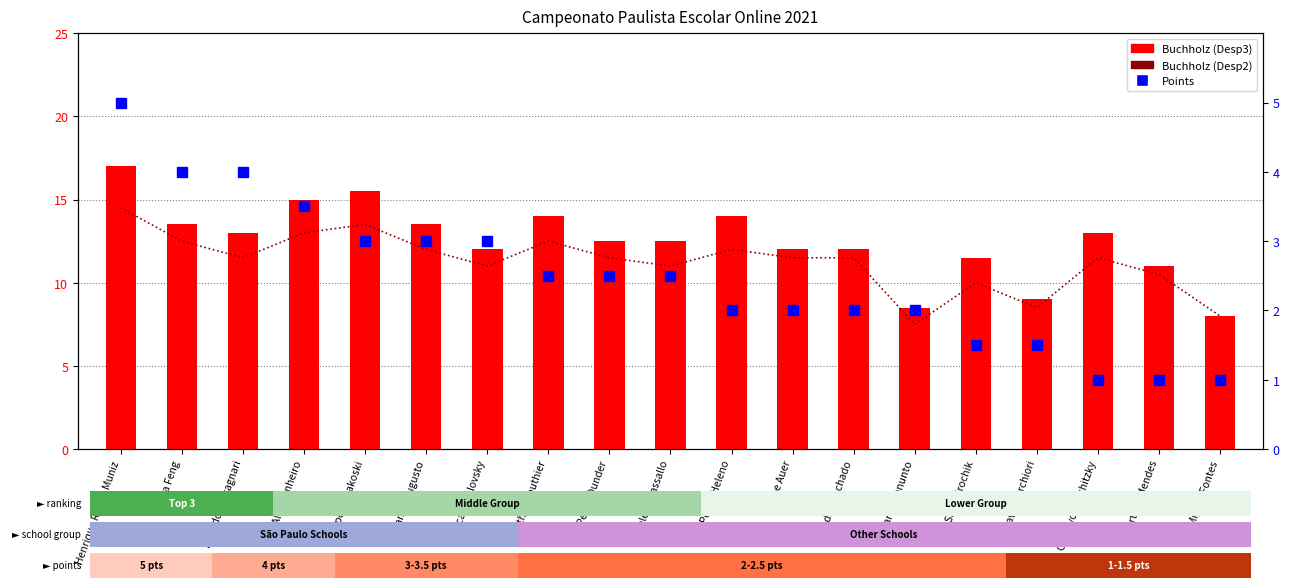

The value of Points at Ricardo Castagnari is 6.1. True or false?

False